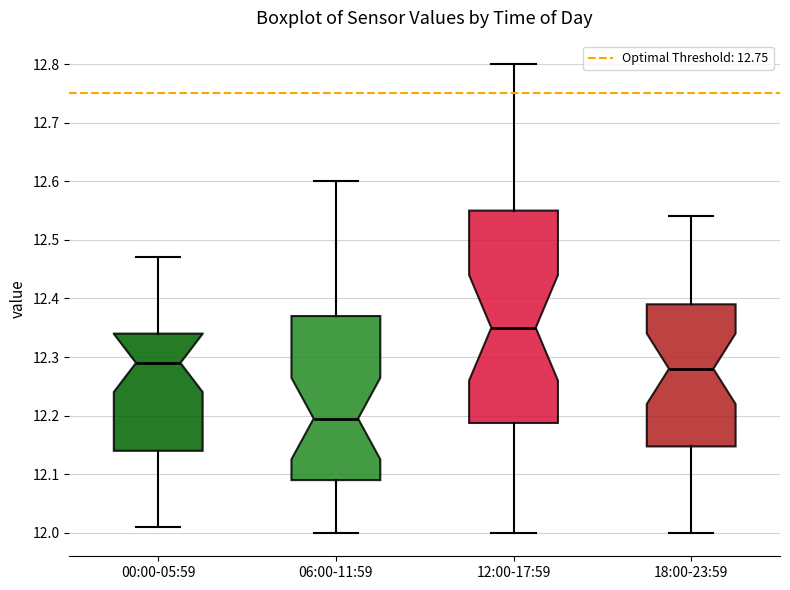

Which box has the lowest median line?

06:00-11:59